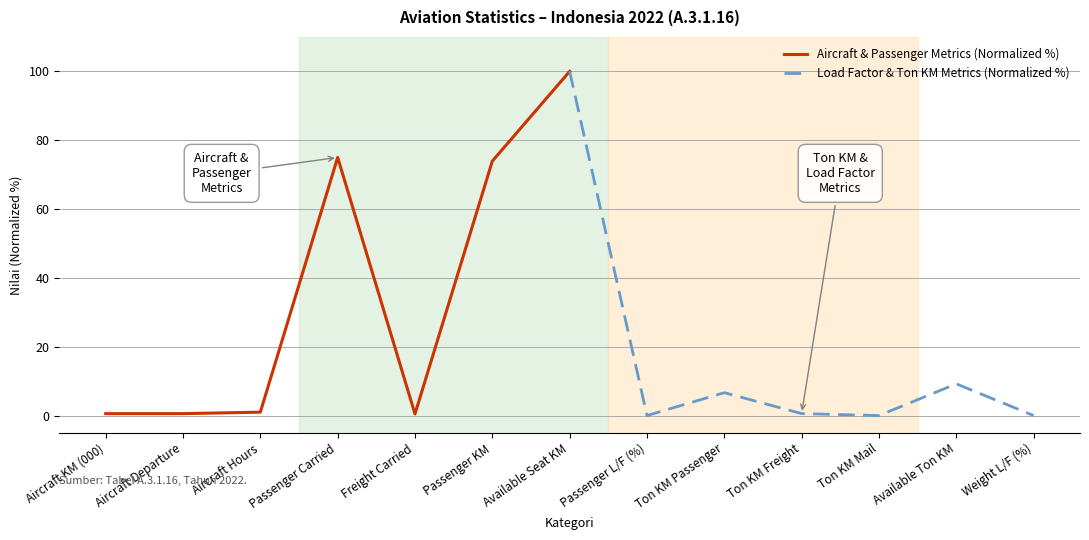

In Load Factor & Ton KM Metrics (Normalized %), how many points are higher than both neighbors (excluding endpoints)?

2